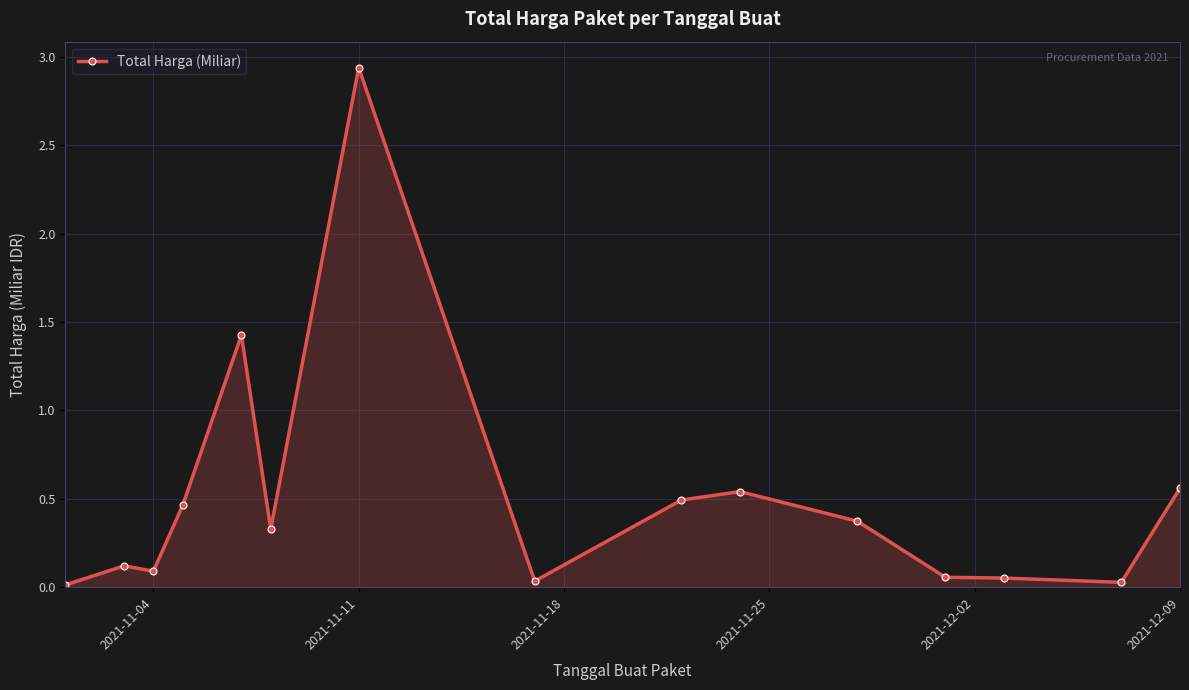

True or false: there are more than 1 points higher than both neighbors.

True